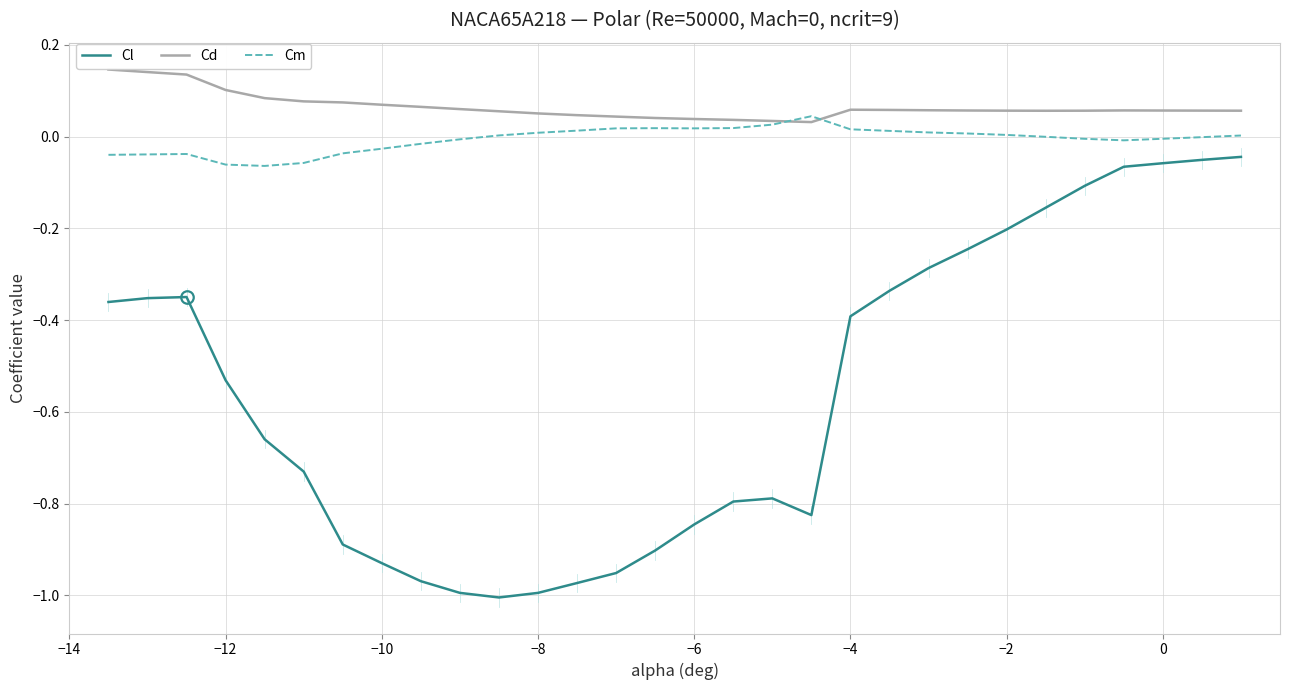

Does the chart have visible grid lines?

Yes